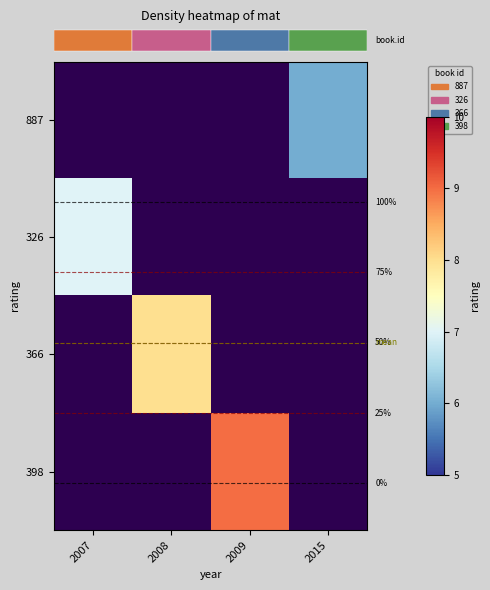

Between 2015 and 2009, which is larger?

2009